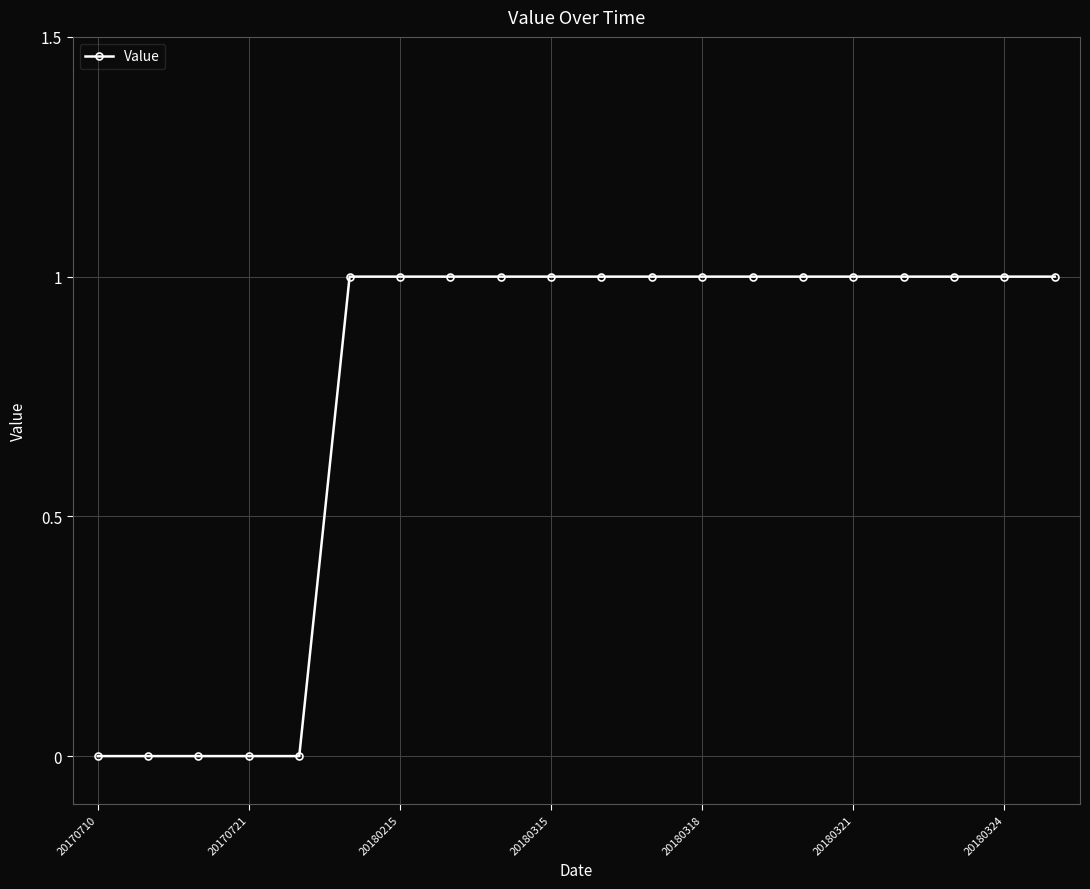

Reading right to left, list all the values displayed in this chart.

1	1	1	1	1	1	1	1	1	1	1	1	1	1	1	0	0	0	0	0